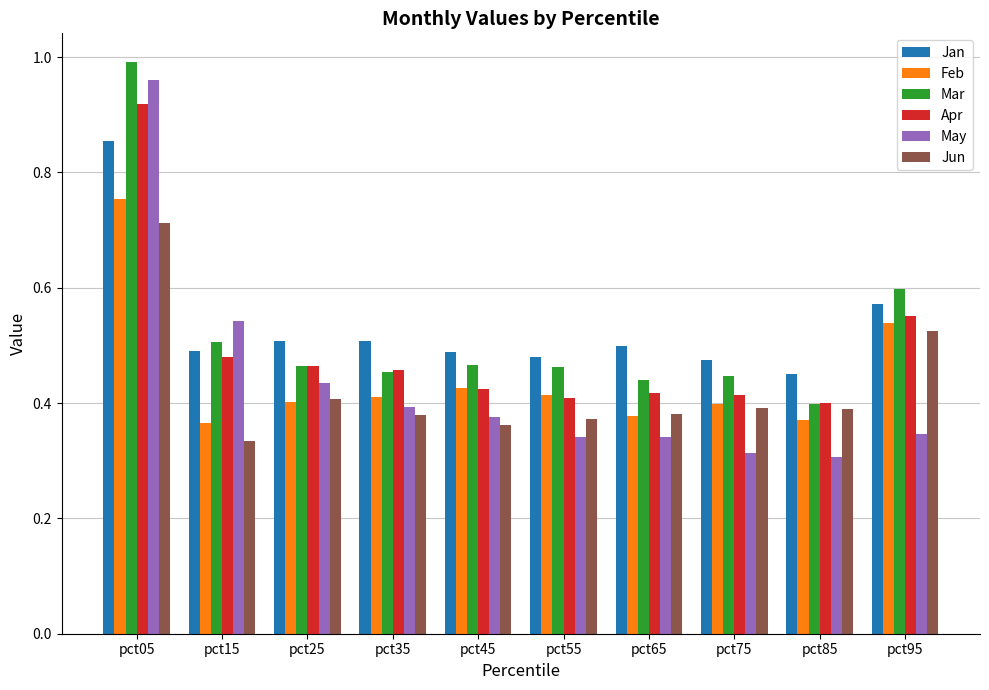

What is the sum of all Feb values?

4.5